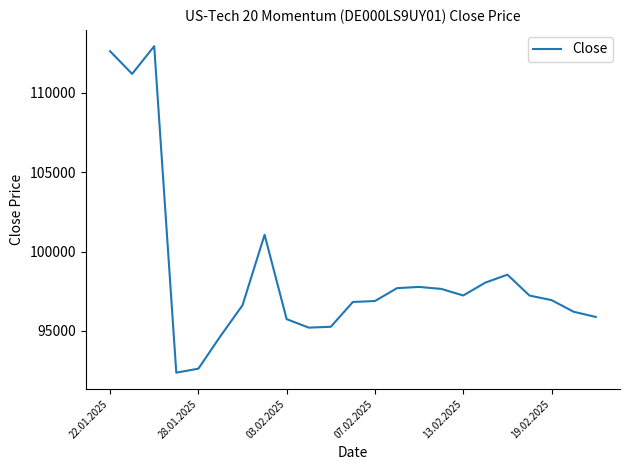

What is the smallest value displayed?

92372